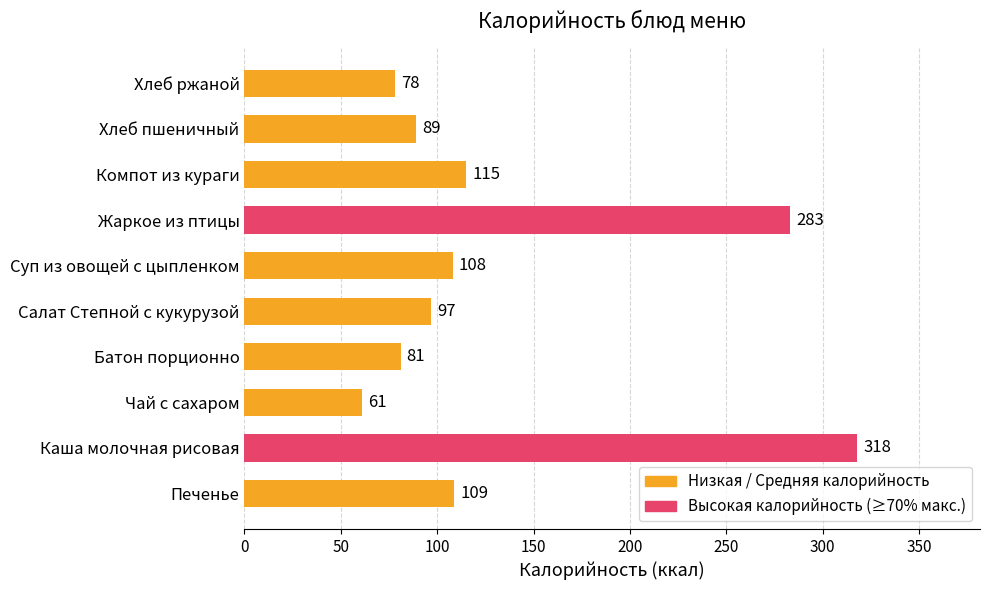

Count the number of categories in the chart.

10